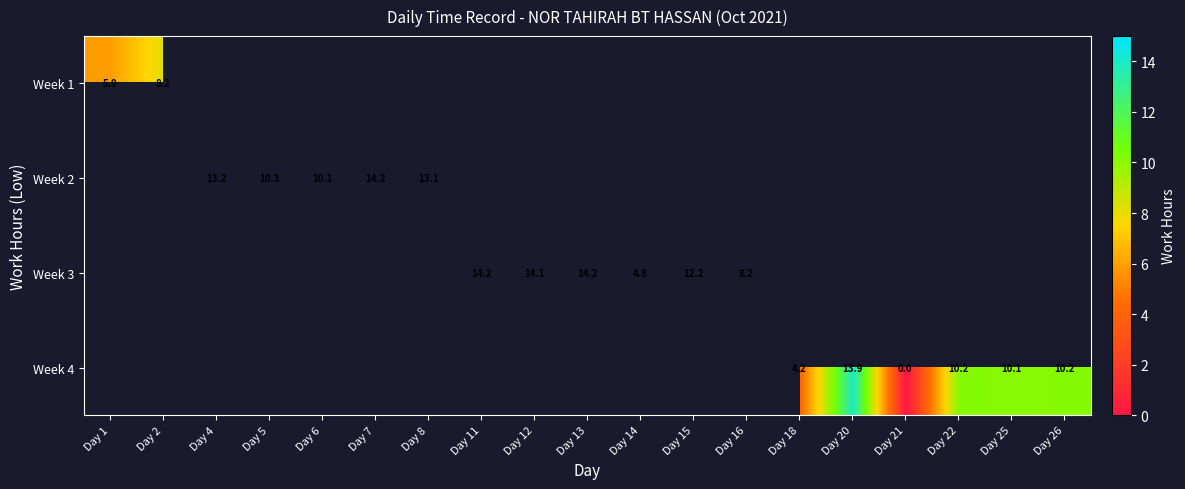

Rank the categories by Week 2 value from lowest to highest.

Day 6, Day 5, Day 1, Day 2, Day 8, Day 4, Day 7, Day 11, Day 12, Day 13, Day 14, Day 15, Day 16, Day 18, Day 20, Day 21, Day 22, Day 25, Day 26